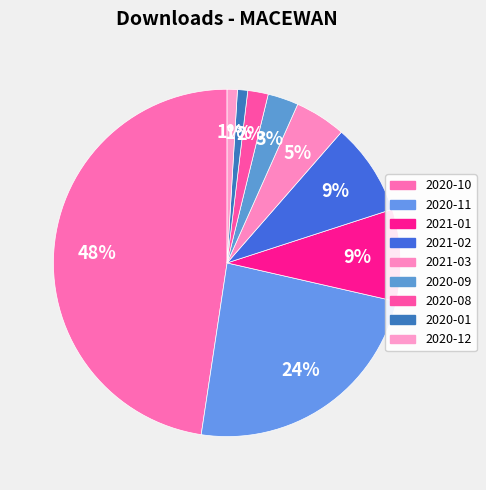

What is the smallest slice in the pie chart?

2020-01